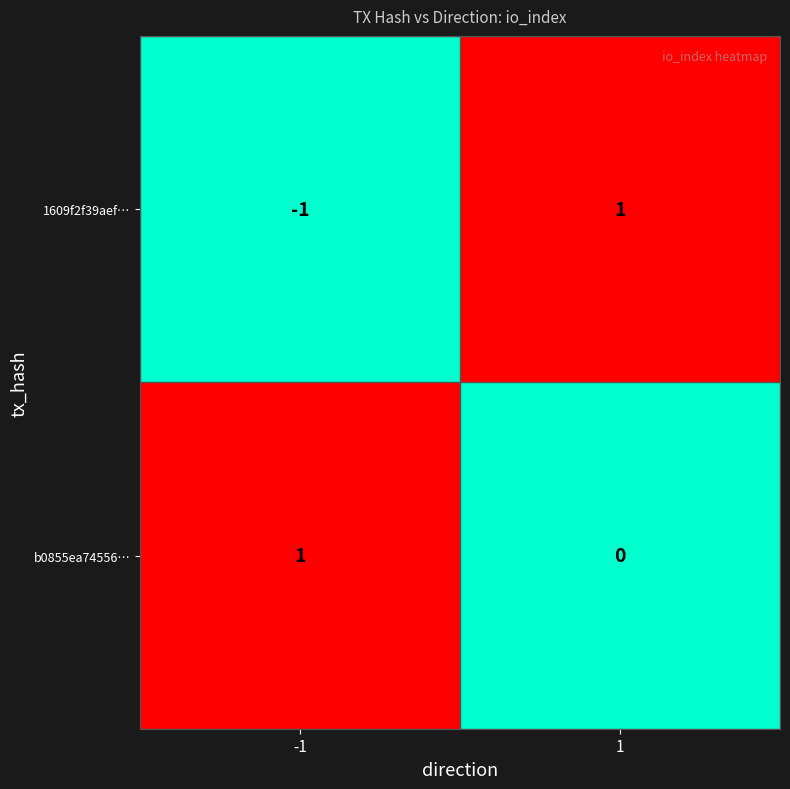

Between -1 and 1, which series saw the biggest shift?

1609f2f39aef…